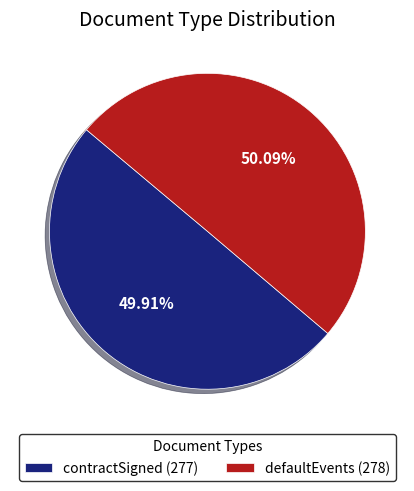

What is the ratio of the value at defaultEvents (278) to the value at contractSigned (277)?

1.0